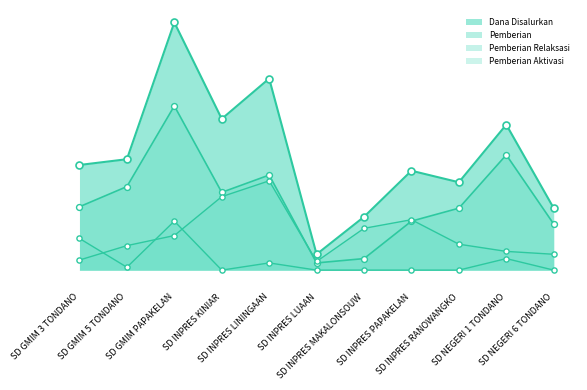

Which series contains the lowest Y value?

Pemberian Aktivasi